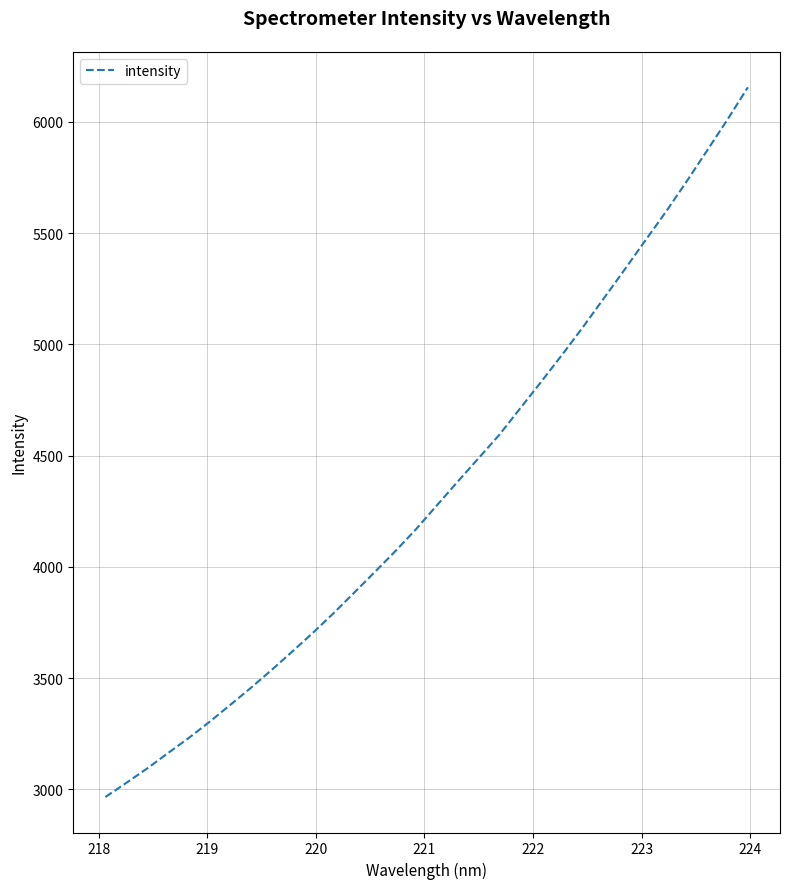

What is the minimum value shown in the chart?

2965.4